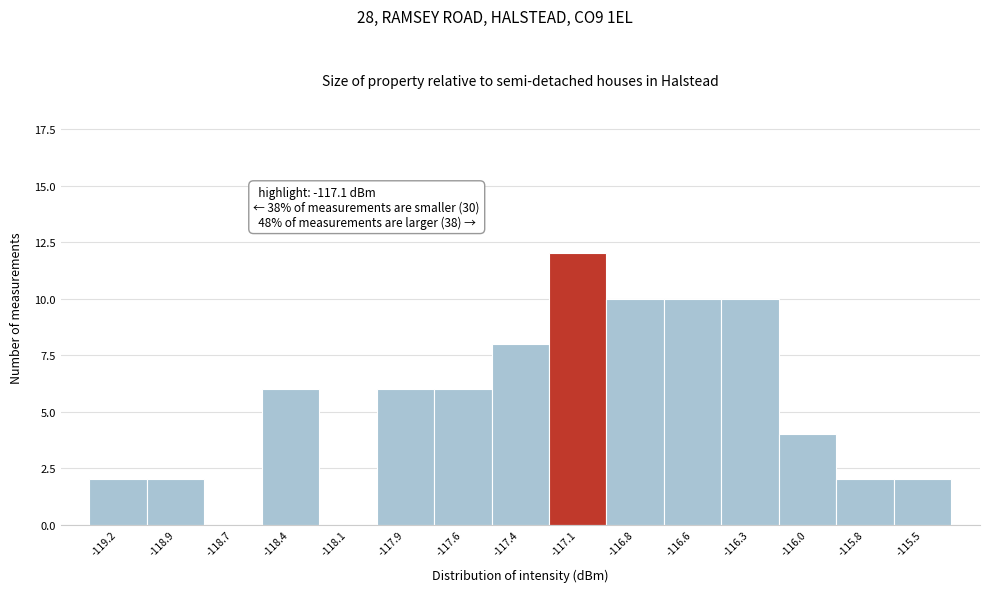

Reading right to left, transcribe all the data shown in this chart.

-115.5=2	-115.8=2	-116.0=4	-116.3=10	-116.6=10	-116.8=10	-117.1=12	-117.4=8	-117.6=6	-117.9=6	-118.1=0	-118.4=6	-118.7=0	-118.9=2	-119.2=2